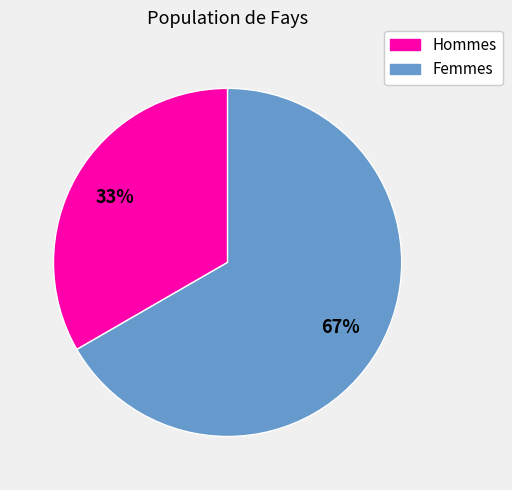

To the nearest percent, what is the average slice percentage?

50%